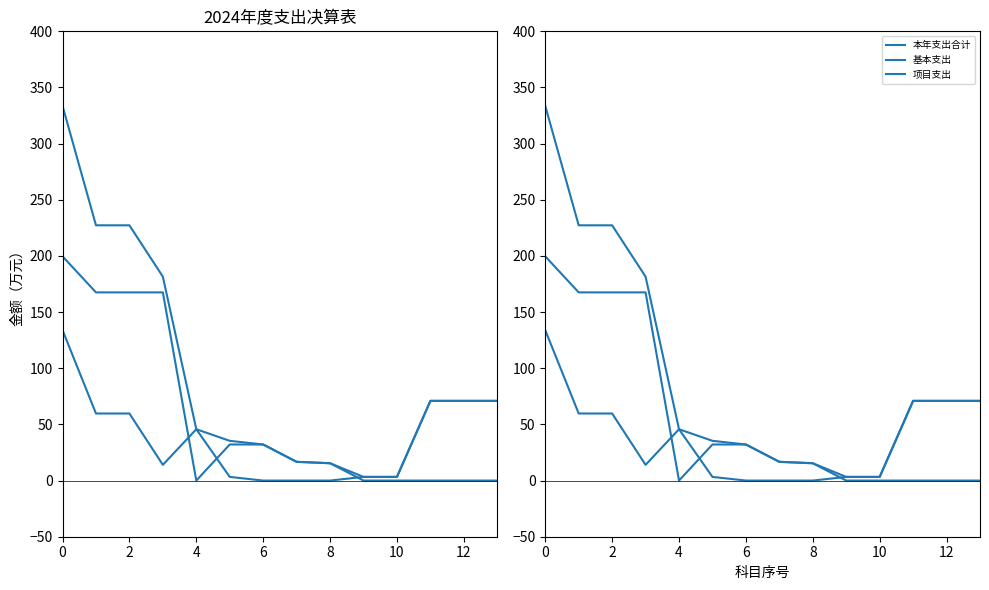

Rank the series by their maximum value, from highest to lowest.

本年支出合计, 基本支出, 项目支出